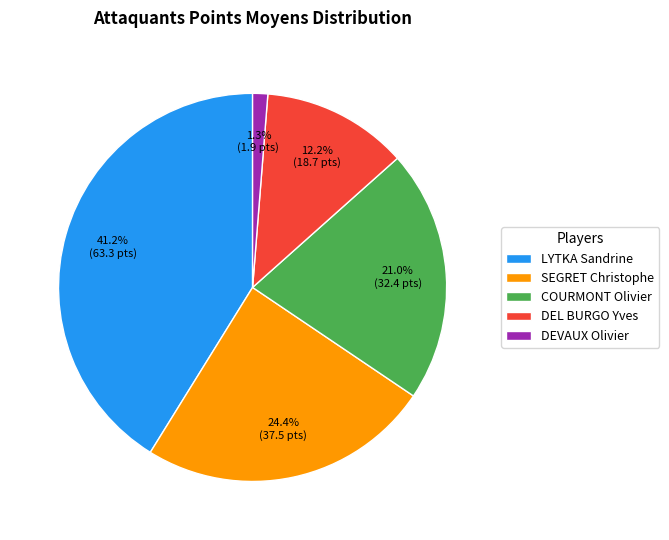

Is DEL BURGO Yves the majority of the pie?

No